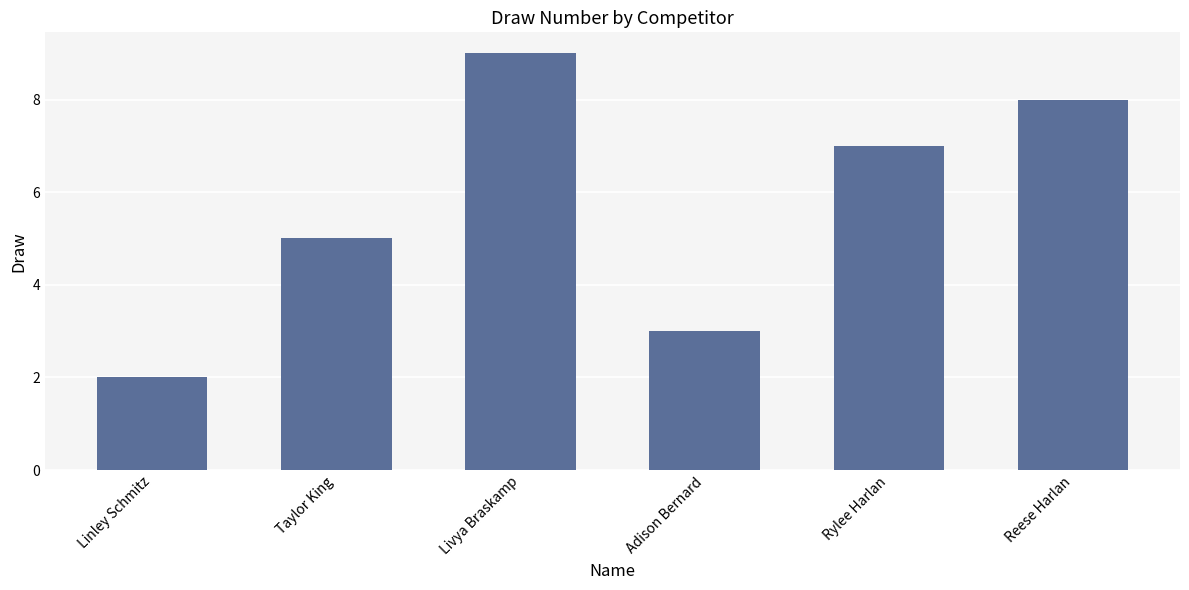

Reading left to right, transcribe all the data shown in this chart.

2	5	9	3	7	8